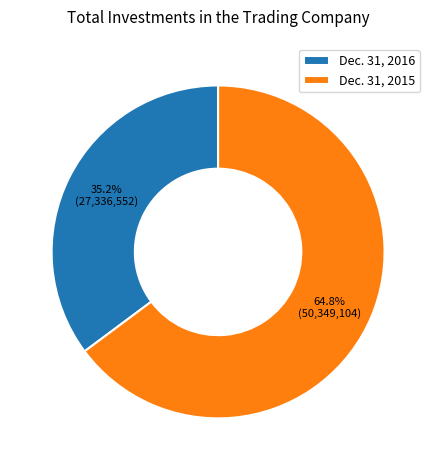

Is it true that Dec. 31, 2015 is 65% of the pie?

True